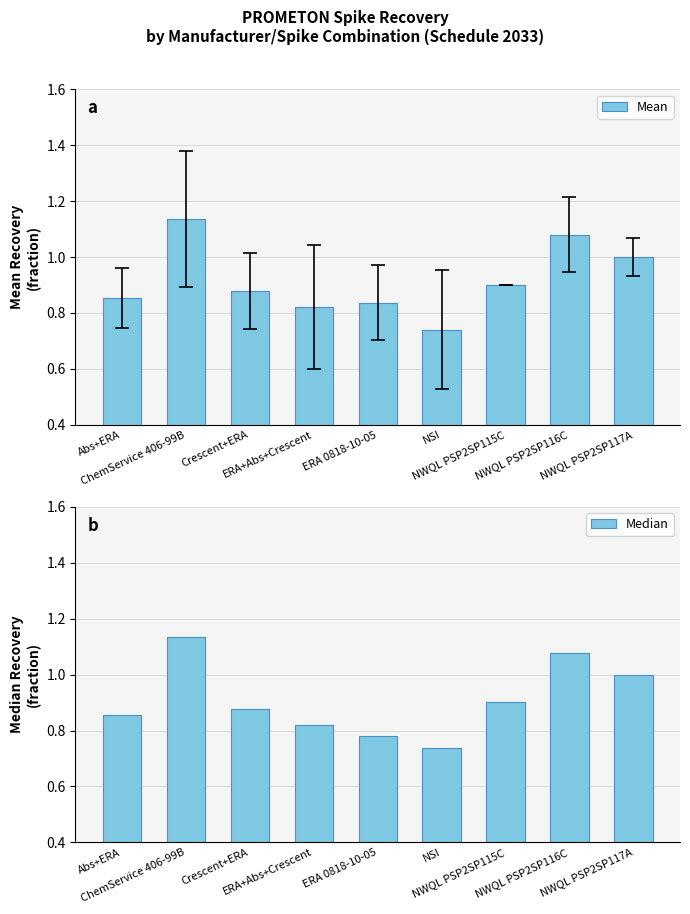

What is the value of the Median bar at the 3rd from the left?

0.9